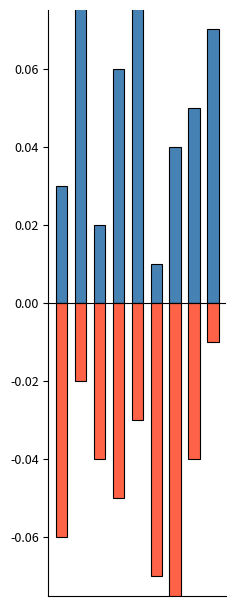

What are all the series names shown in the legend?

col_4, col_9